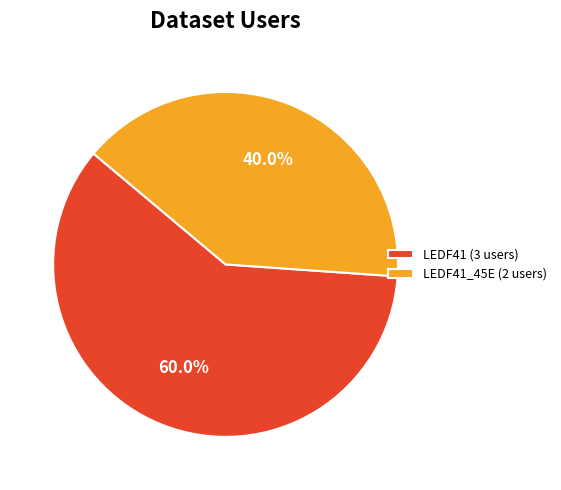

What portion of the pie excludes LEDF41_45E (2 users)?

60.0%